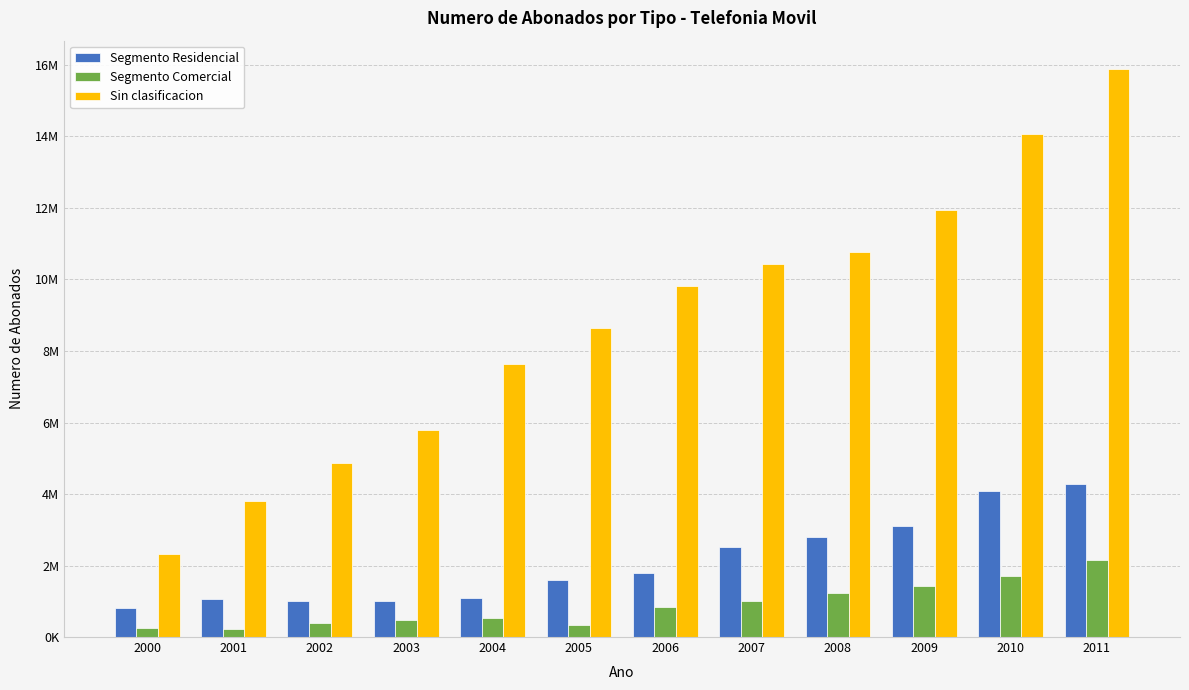

Which series has the widest spread of values?

Sin clasificacion